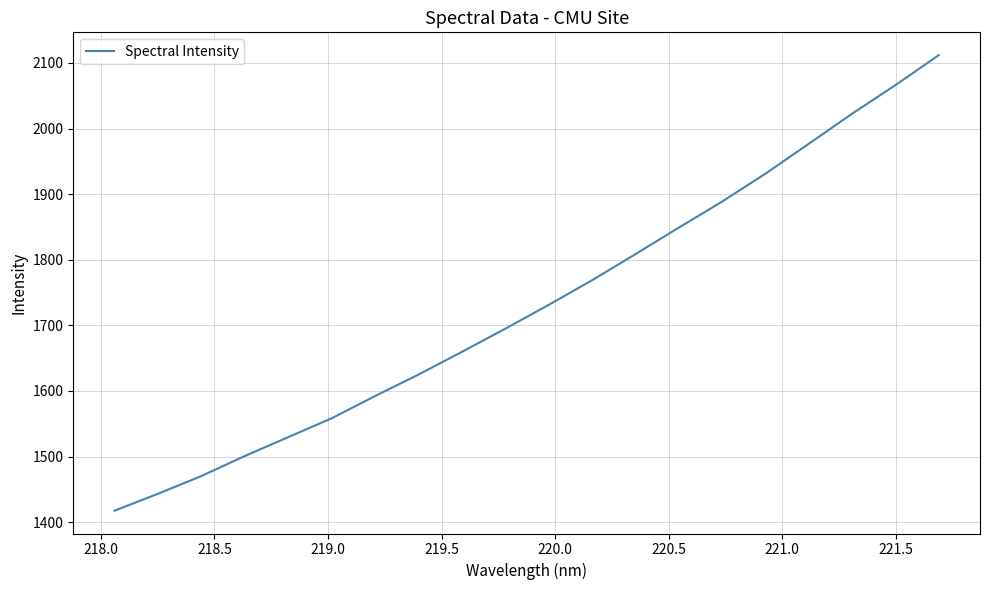

What is the difference between the maximum and minimum values?

694.6